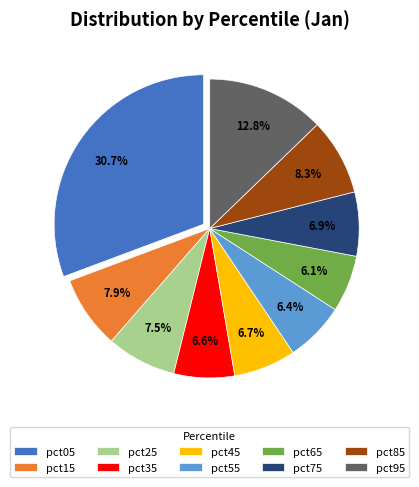

Count the number of slices in the pie.

10